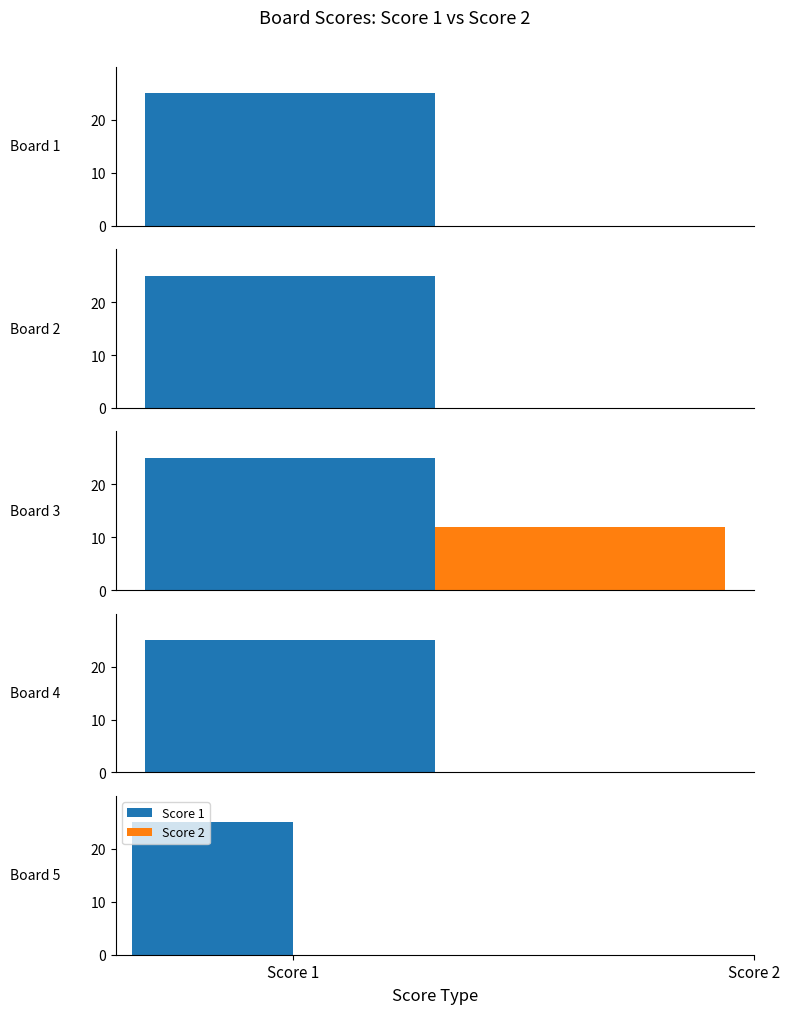

What is the highest value of the Score 2 series?

12